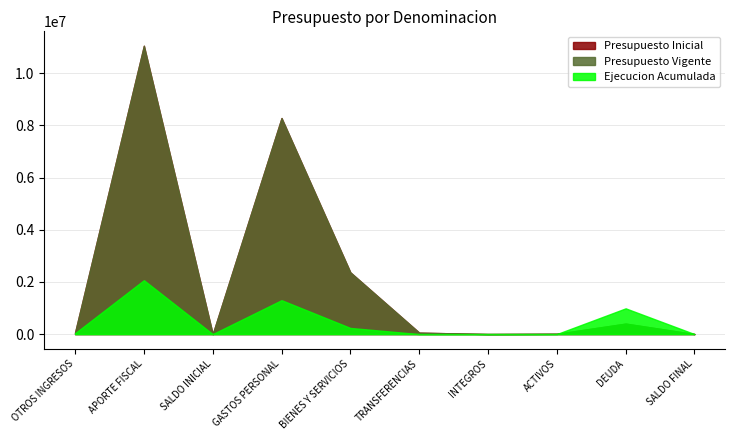

At which category is the sum across all series the highest?

APORTE FISCAL